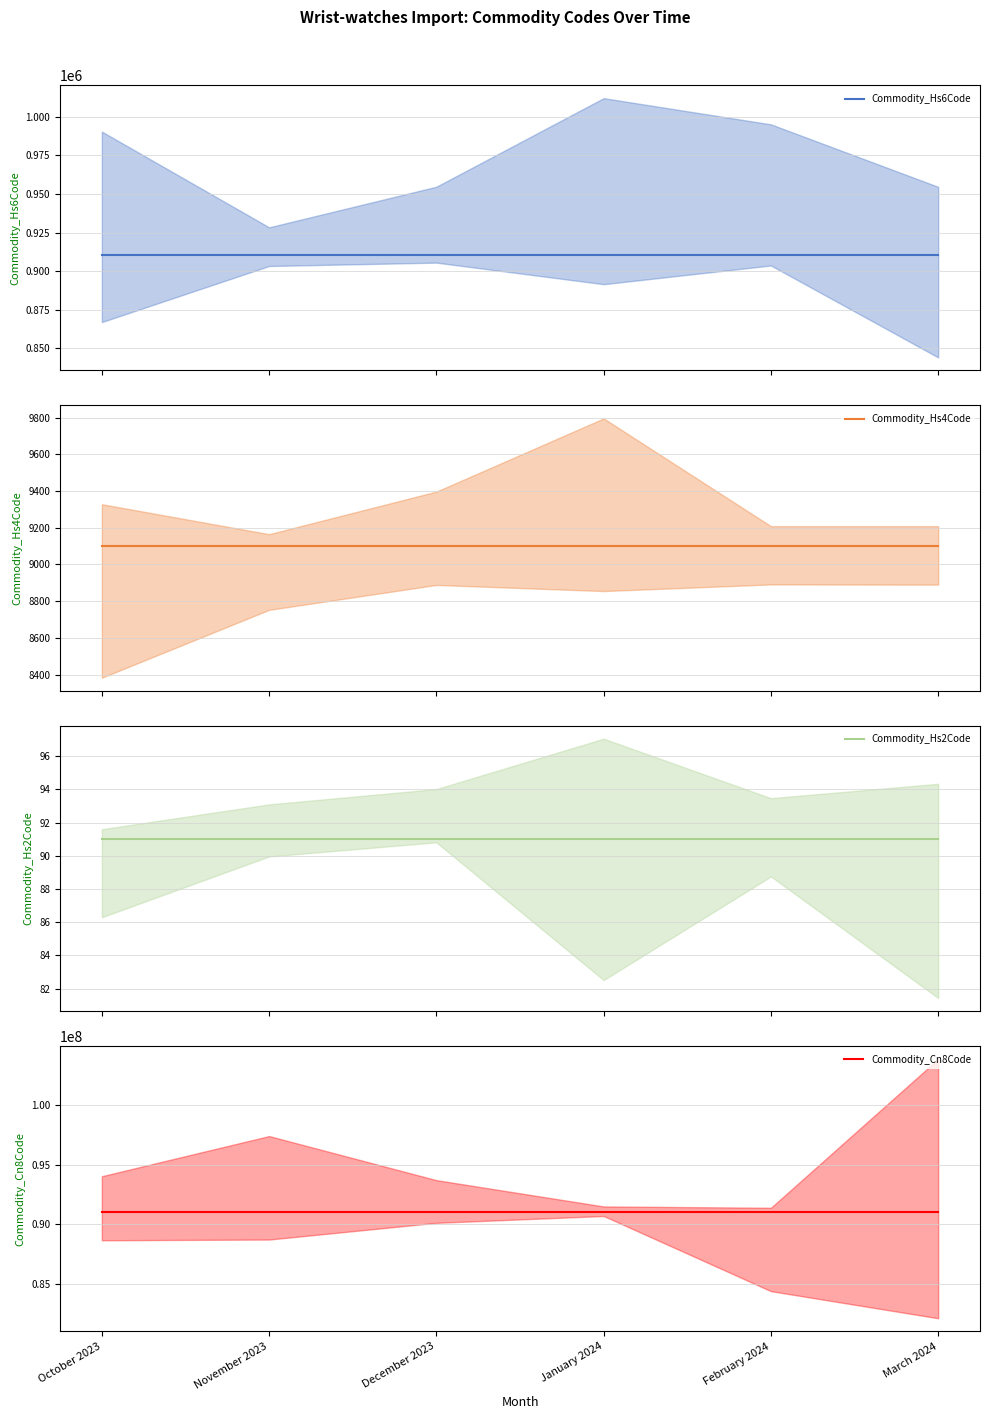

What is the average value of the Commodity_Cn8Code series?

91021100